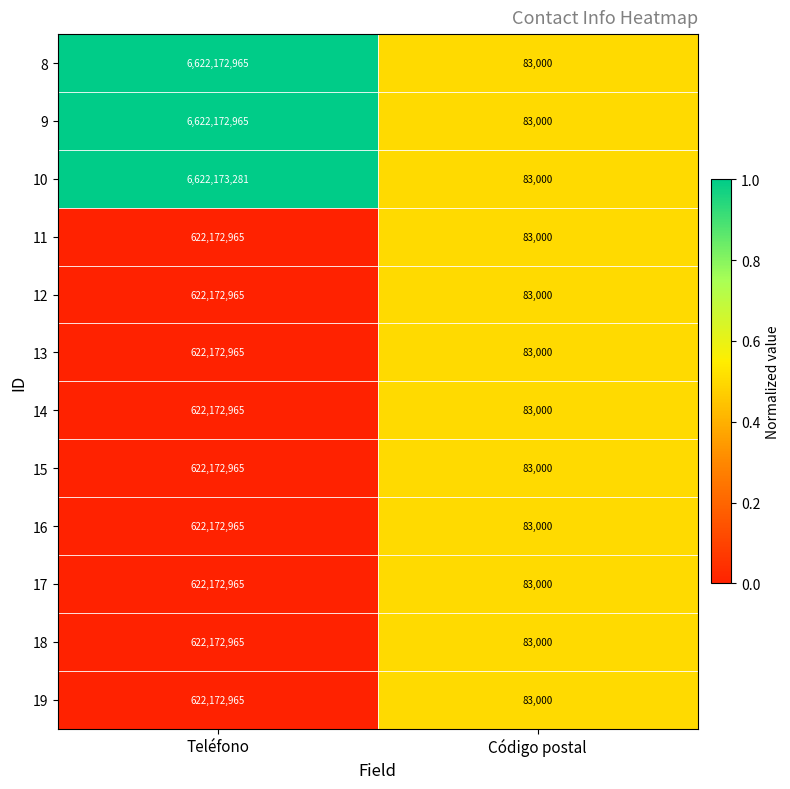

At which label is 11 closest to 311127982?

Código postal